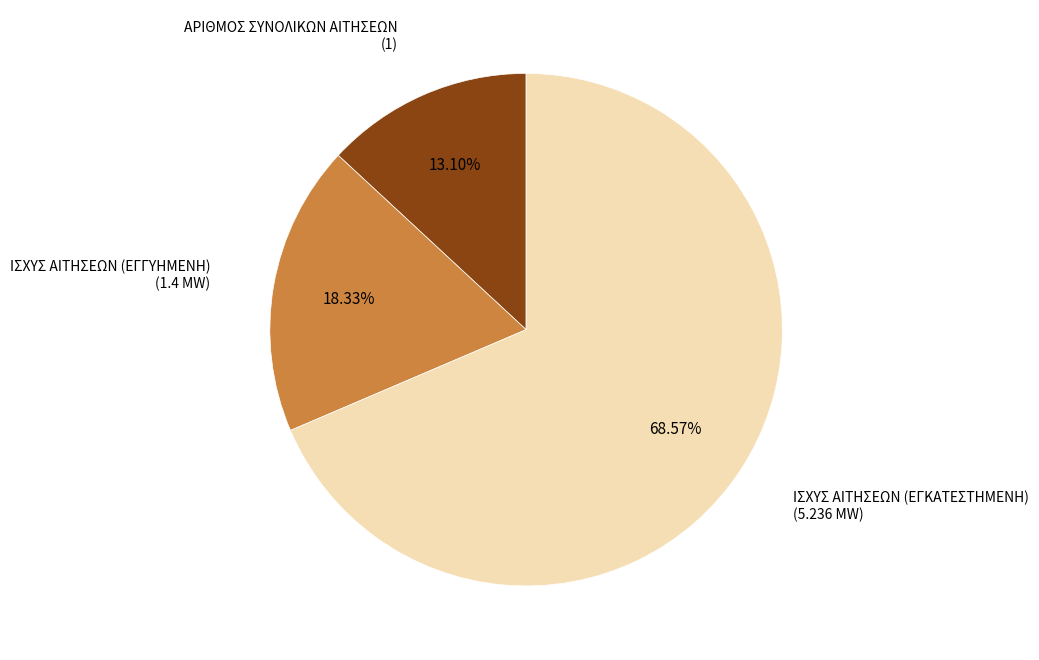

Is there any slice that represents more than half of the pie?

Yes